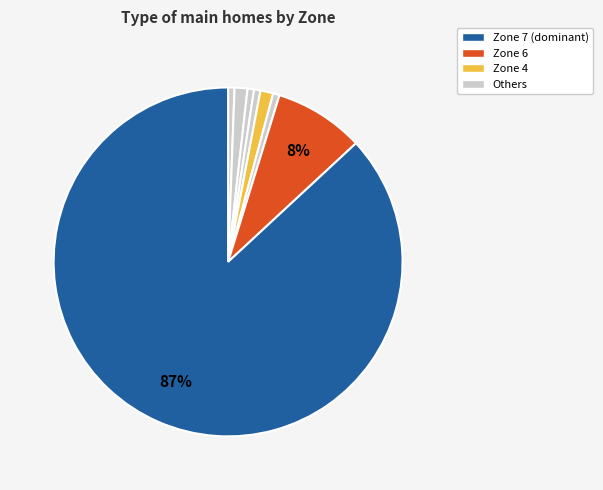

How many segments does this pie chart have?

8